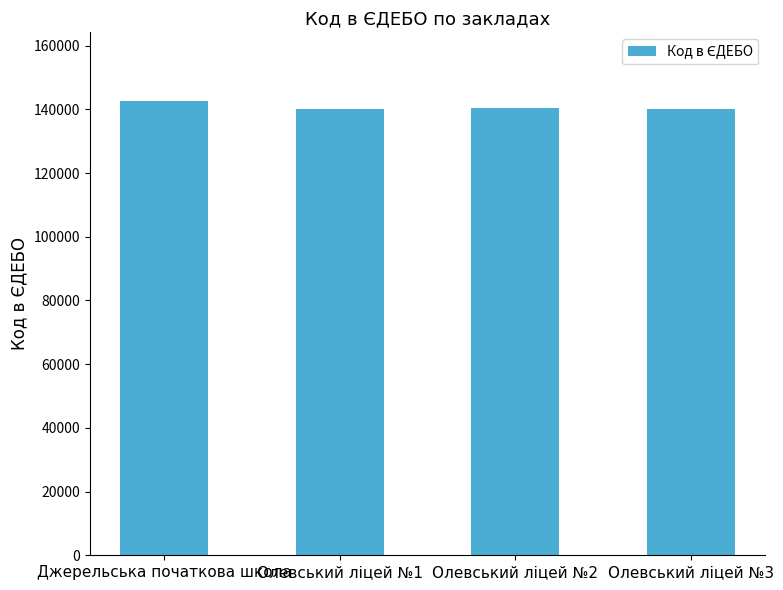

Between Джерельська початкова школа and Олевський ліцей №2, which is larger?

Джерельська початкова школа